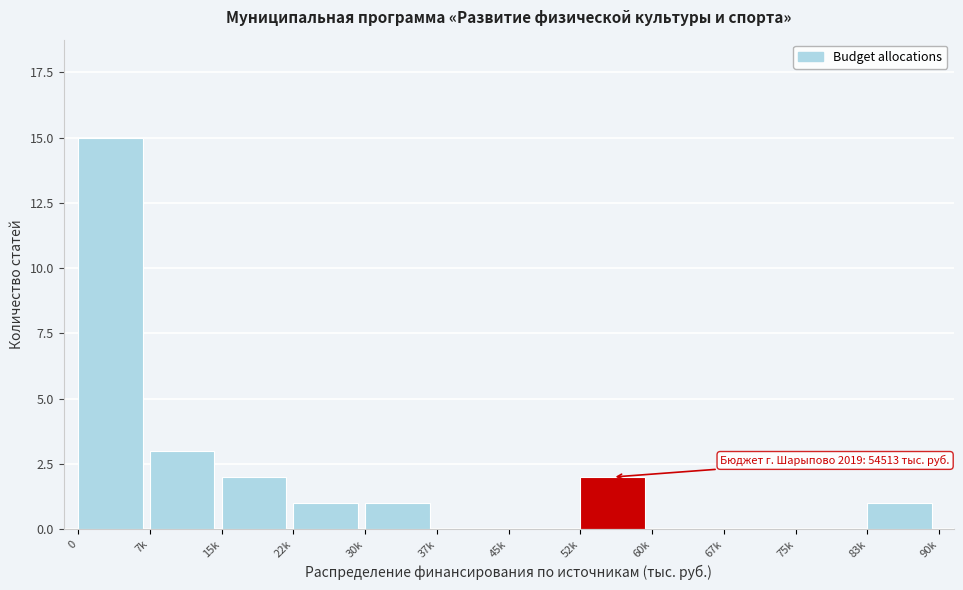

Reading left to right, list all the values displayed in this chart.

0=15	7k=3	15k=2	22k=1	30k=1	37k=0	45k=0	52k=2	60k=0	67k=0	75k=0	83k=1